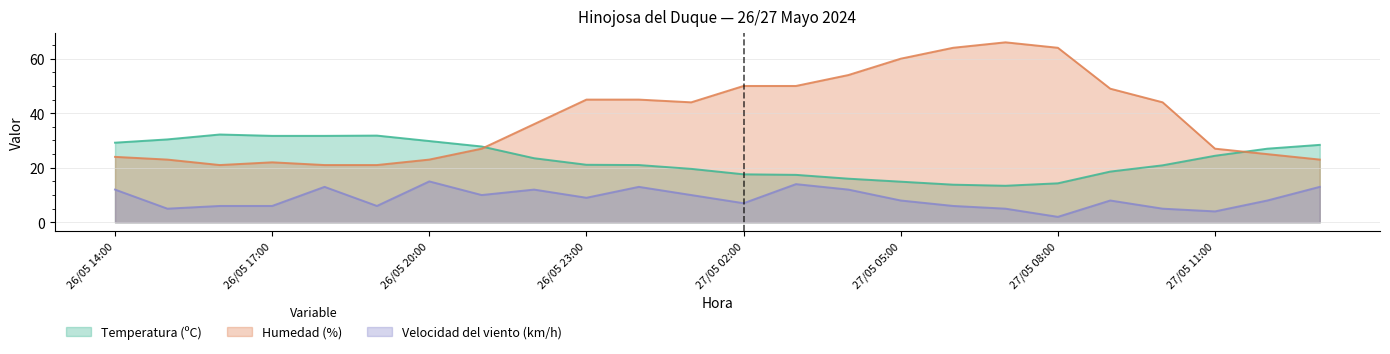

How many values in the Temperatura (ºC) series are below 23?

12